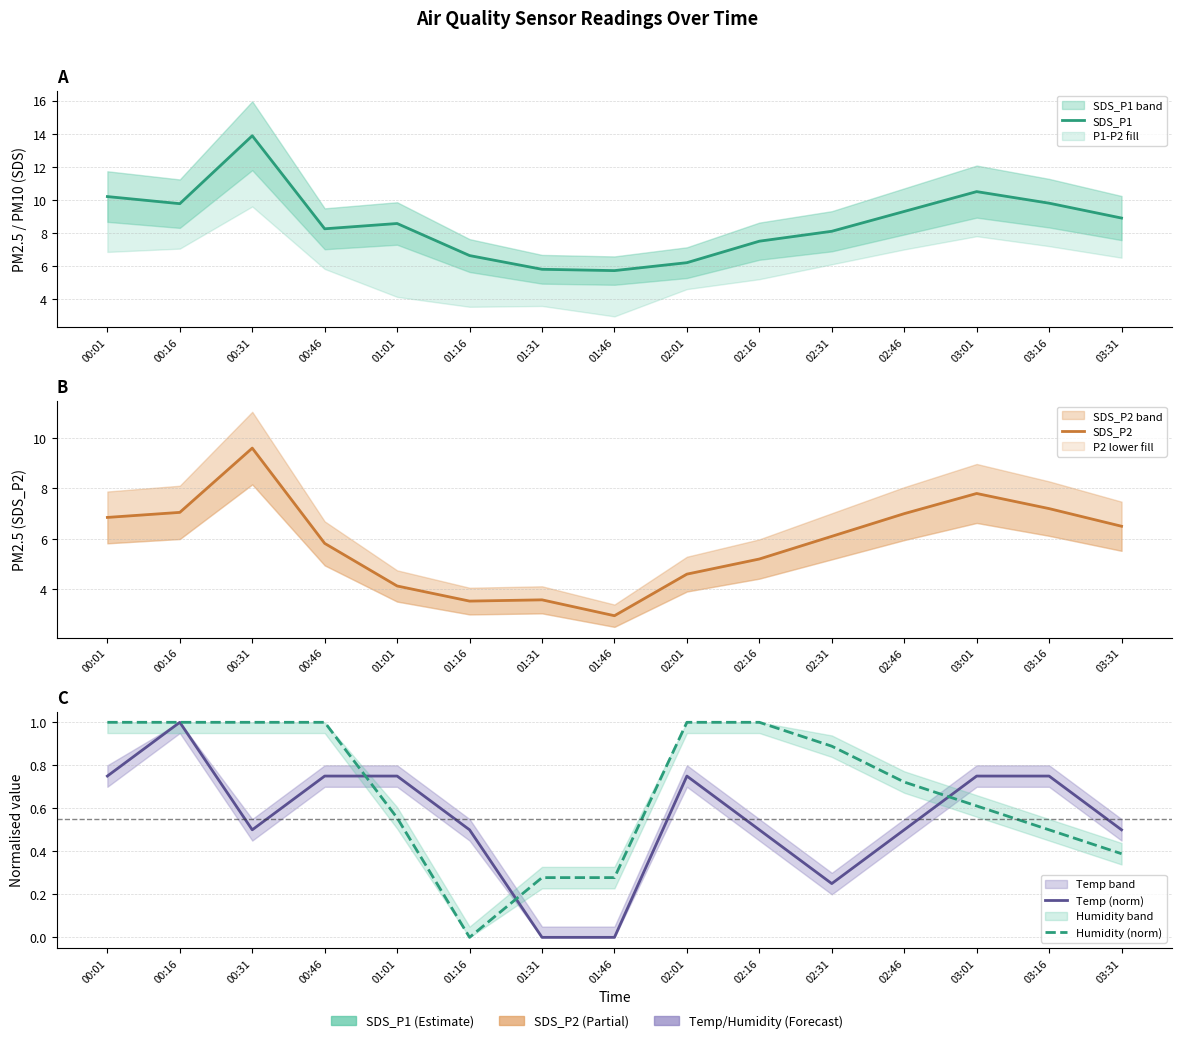

True or false: SDS_P2 and SDS_P1 intersect in this chart.

False